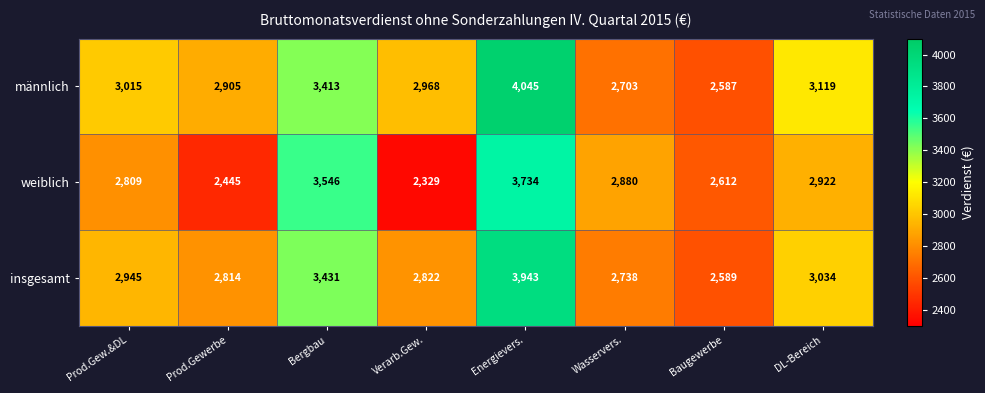

Read the weiblich value at Bergbau.

3546